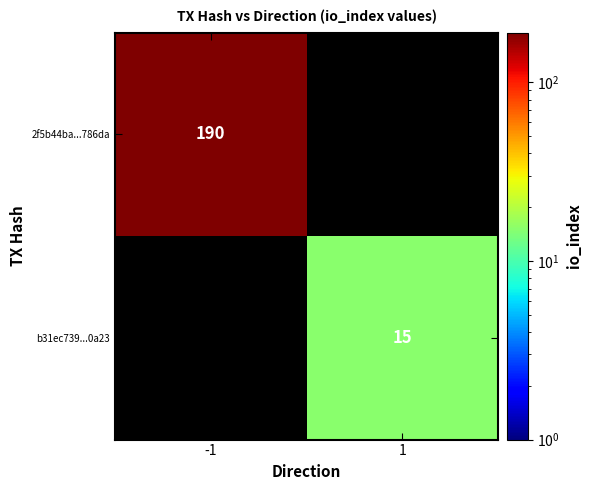

True or false: b31ec739...0a23 has a value of 10 at 1.

False